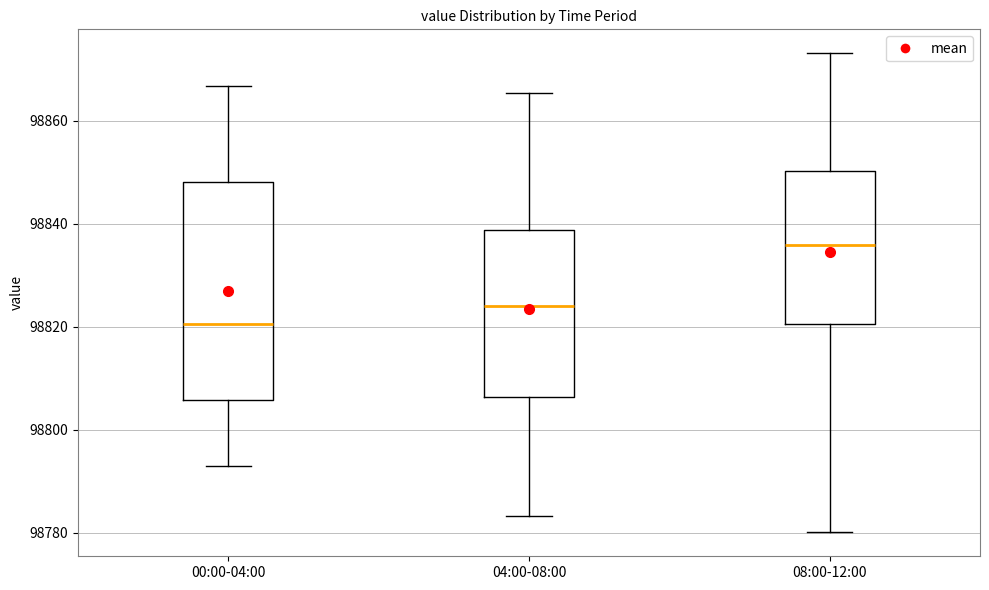

Comparing the boxes themselves (not the whiskers), which one is the tallest?

00:00-04:00